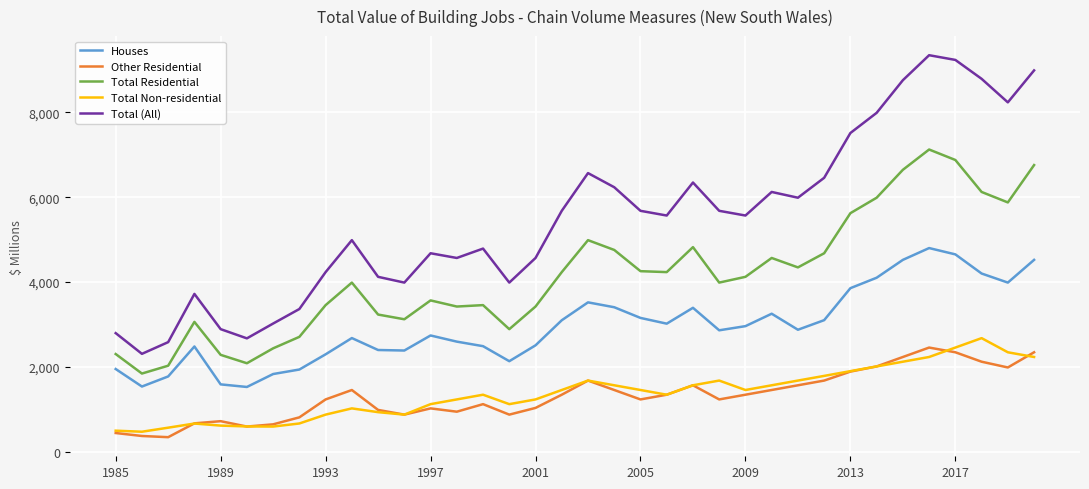

What is the minimum value shown in the chart?

345.0